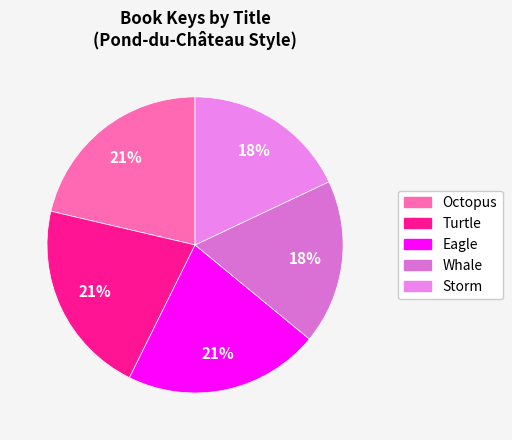

To the nearest percent, what percentage of the pie is Octopus?

21%